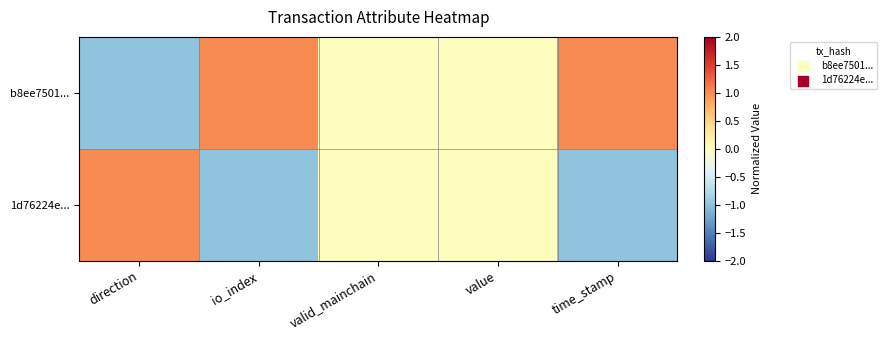

Between valid_mainchain and time_stamp, which series saw the biggest shift?

b8ee7501...